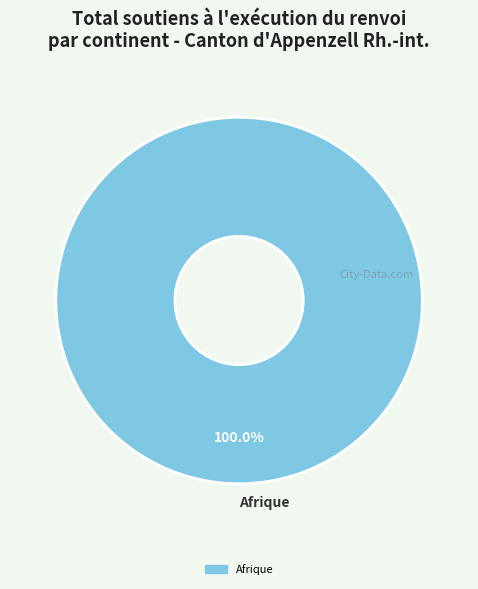

Rank the categories by value from highest to lowest.

Afrique